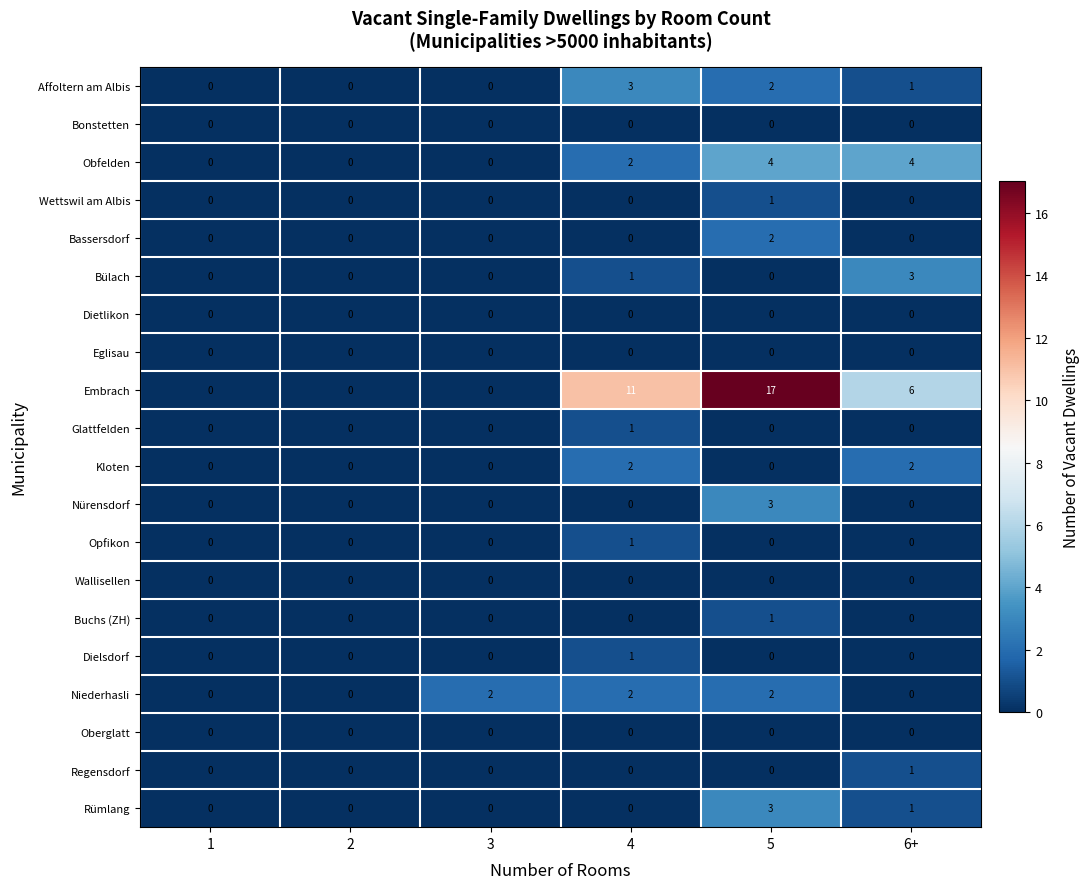

True or false: Nürensdorf has a value of 0 at 1.

True